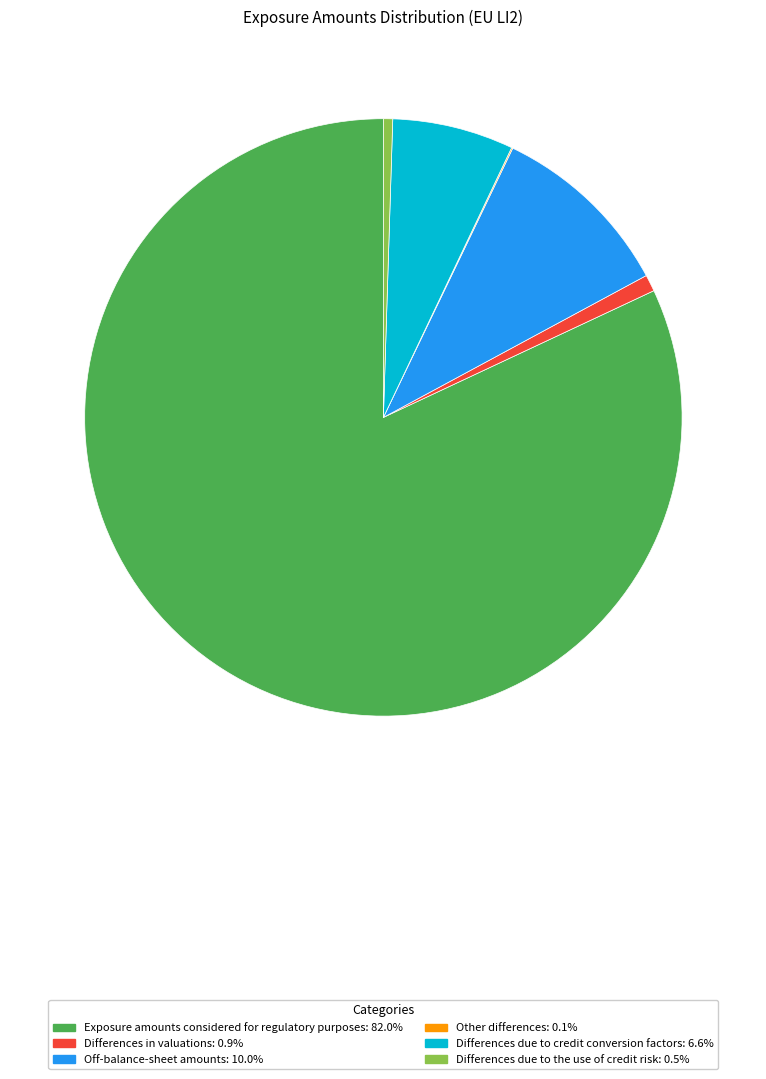

Does any single category account for the majority?

Yes